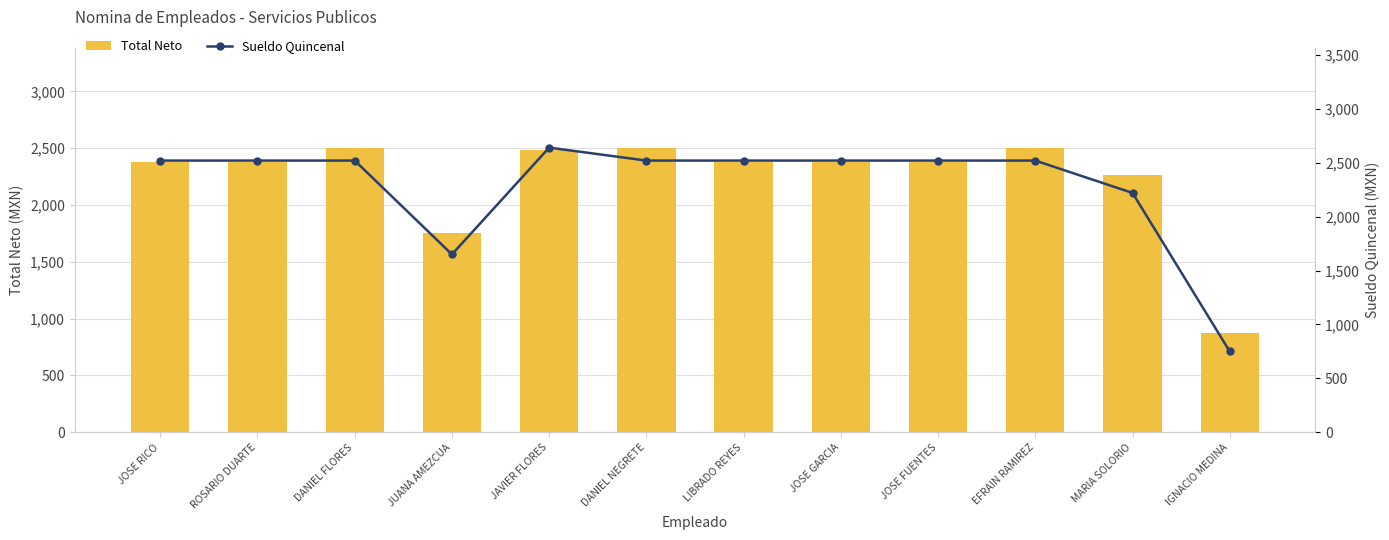

True or false: Sueldo Quincenal has a value of 3868 at DANIEL NEGRETE.

False